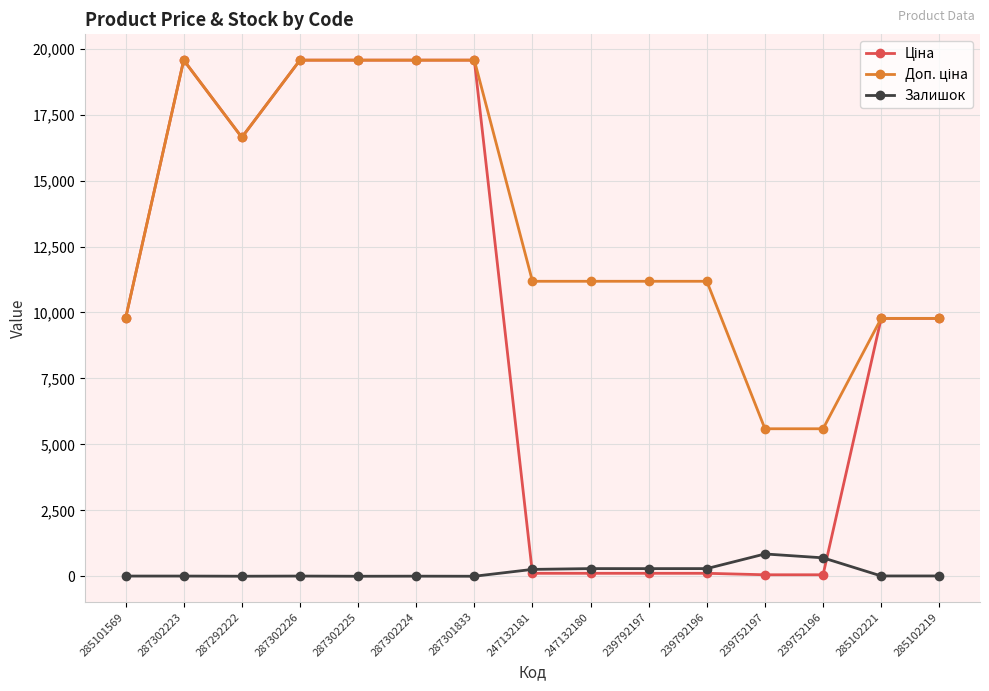

Is it true that Залишок equals 0.0 at 287302225?

True